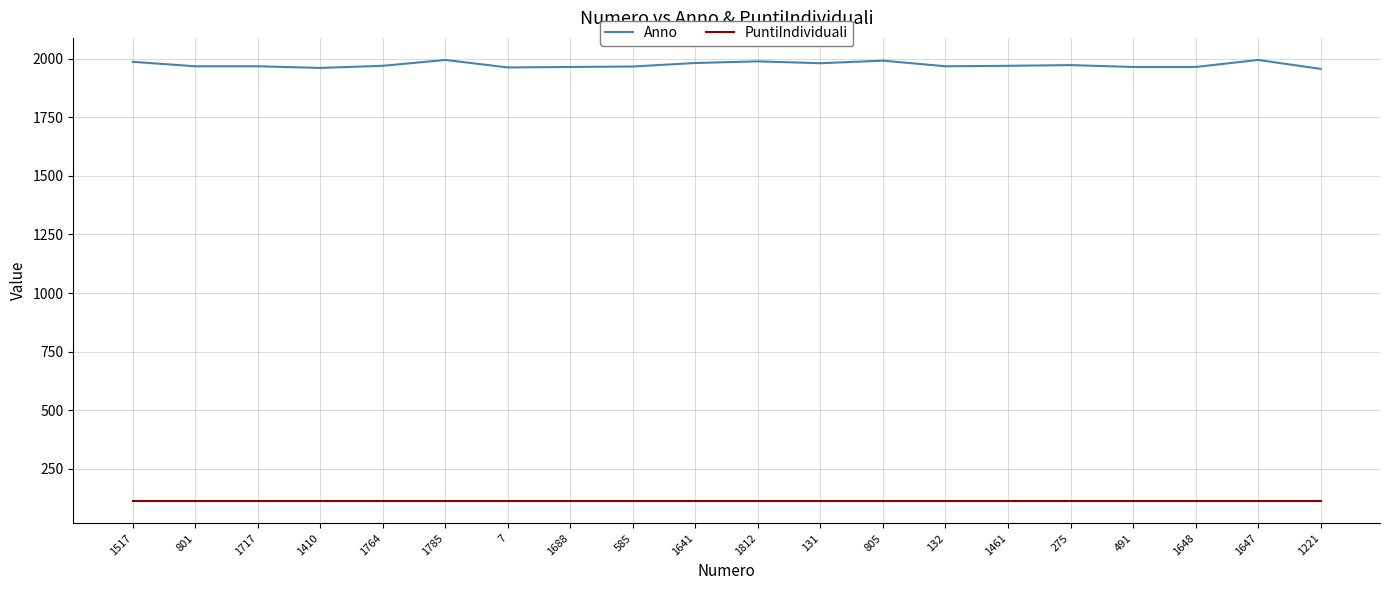

Which series has the widest spread of values?

Anno